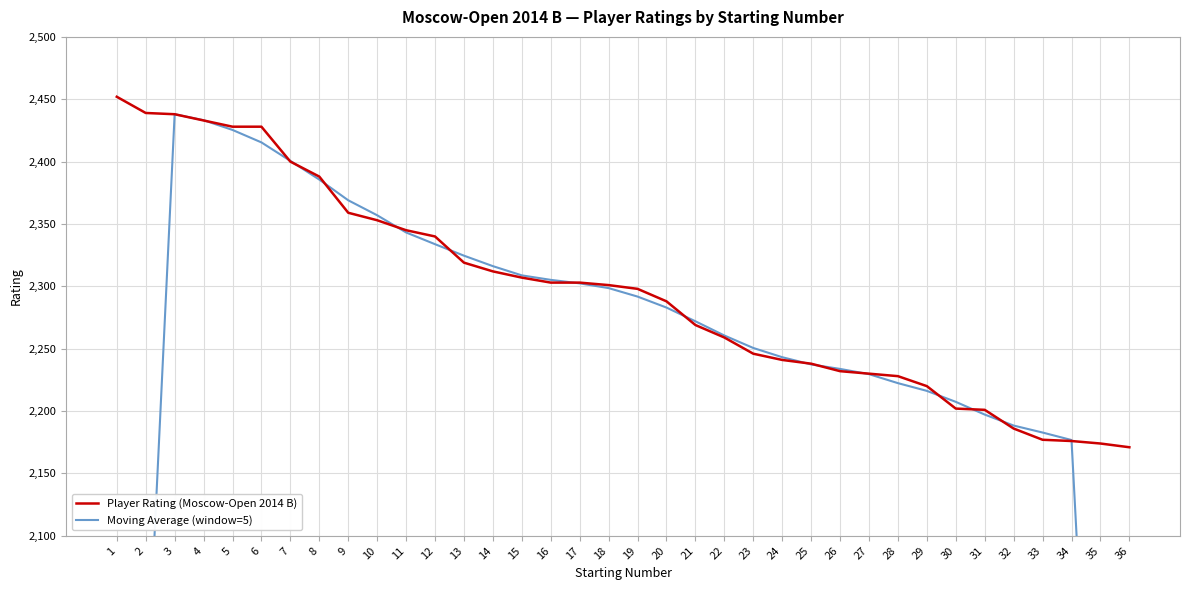

Rank the categories by Moving Average (window=5) value from lowest to highest.

36, 1, 35, 2, 34, 33, 32, 31, 30, 29, 28, 27, 26, 25, 24, 23, 22, 21, 20, 19, 18, 17, 16, 15, 14, 13, 12, 11, 10, 9, 8, 7, 6, 5, 4, 3